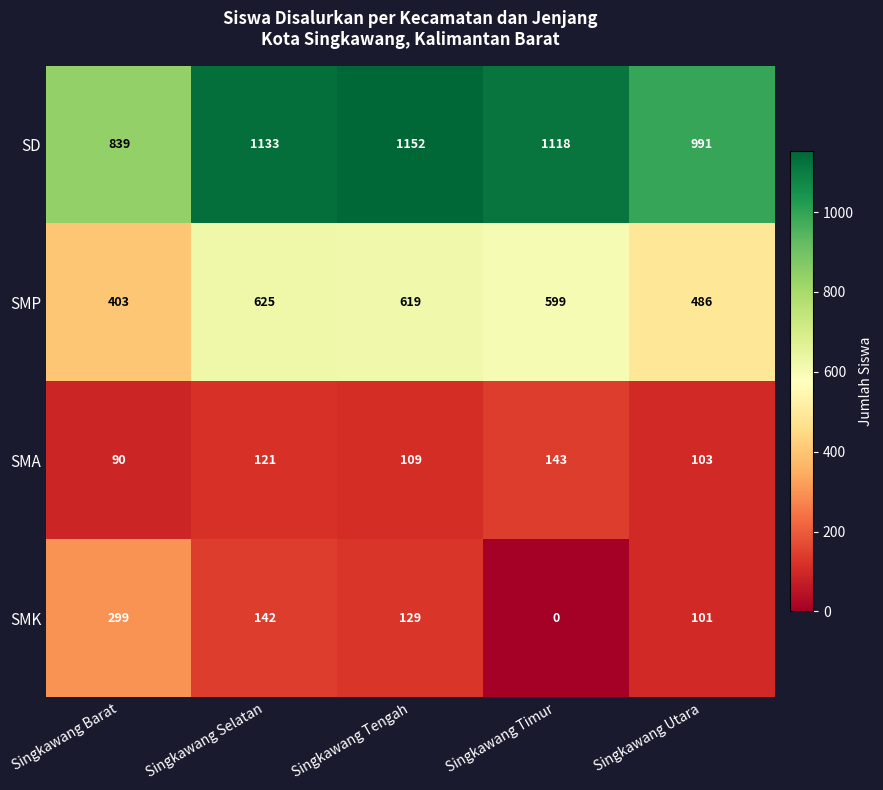

How many distinct data groups are displayed?

4